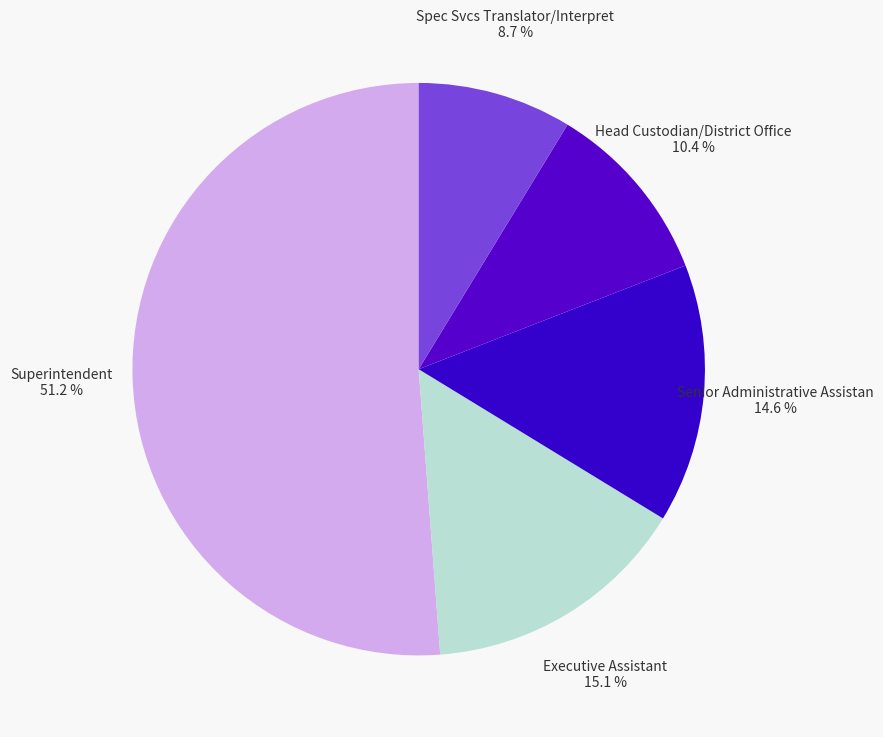

To the nearest percent, what portion does Head Custodian/District Office represent?

10%